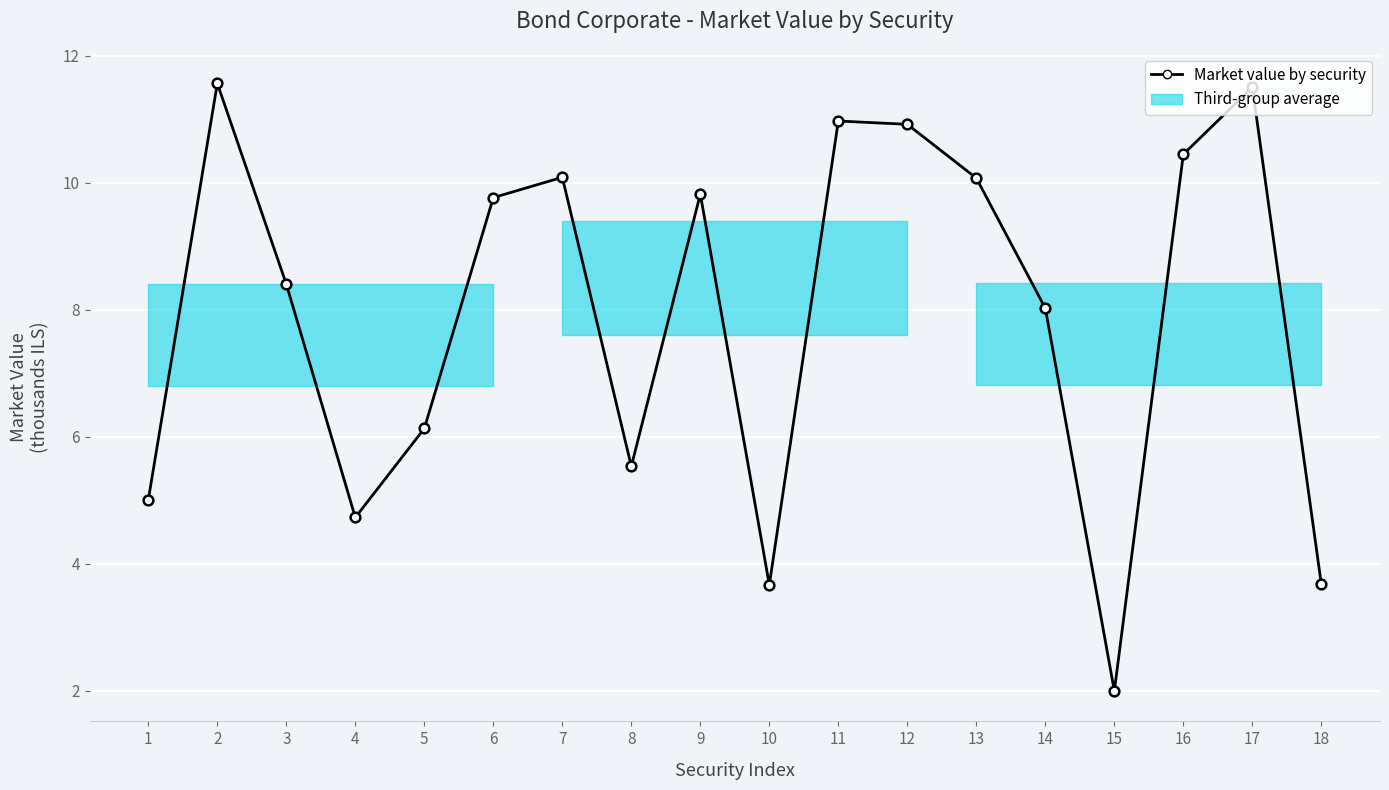

Reading left to right, what are all the values shown in this chart?

5.0	11.6	8.4	4.7	6.1	9.8	10.1	5.5	9.8	3.7	11.0	10.9	10.1	8.0	2.0	10.4	11.5	3.7